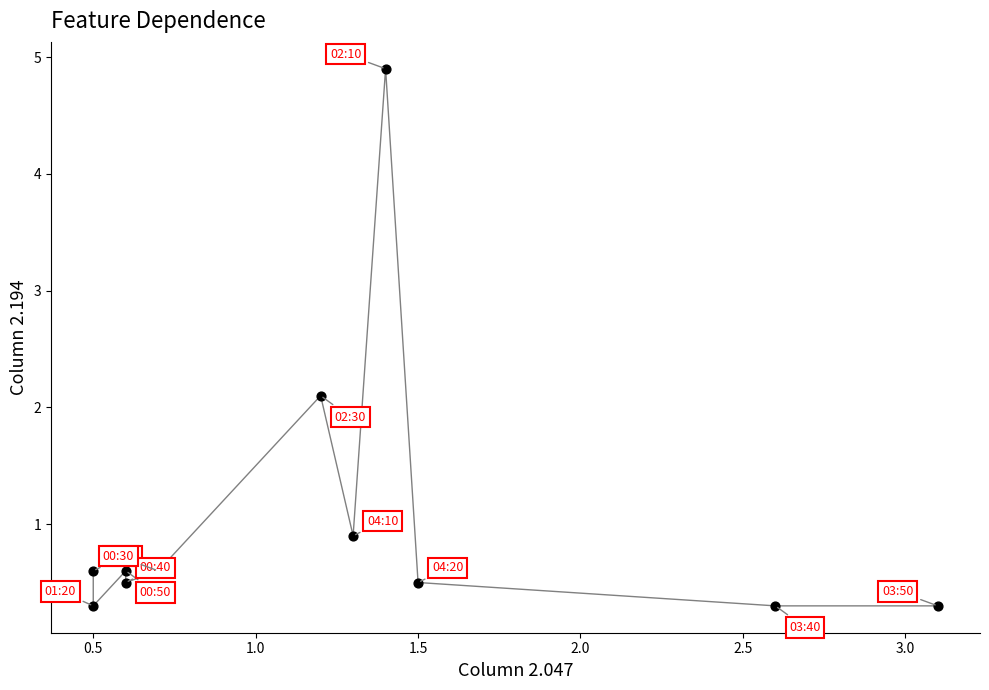

What Y value in the scatter plot is closest to 2?

2.1